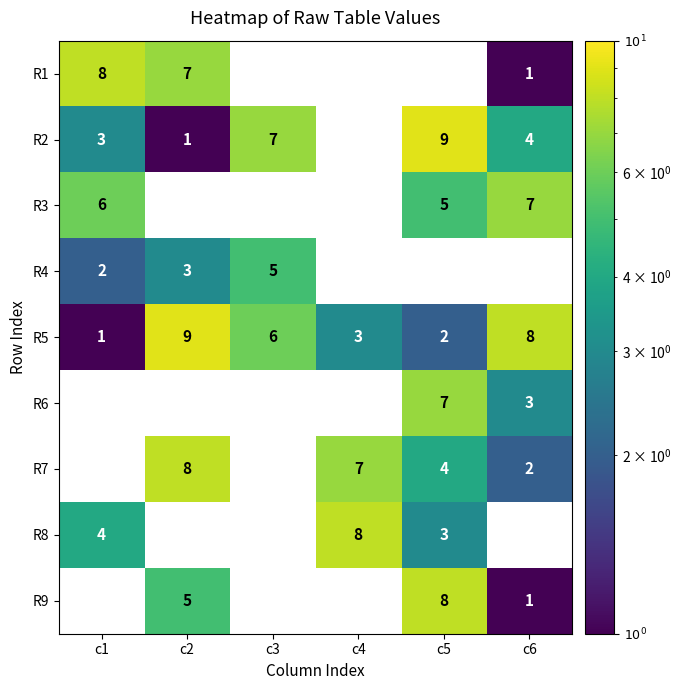

At how many categories does at least one series exceed 3?

6